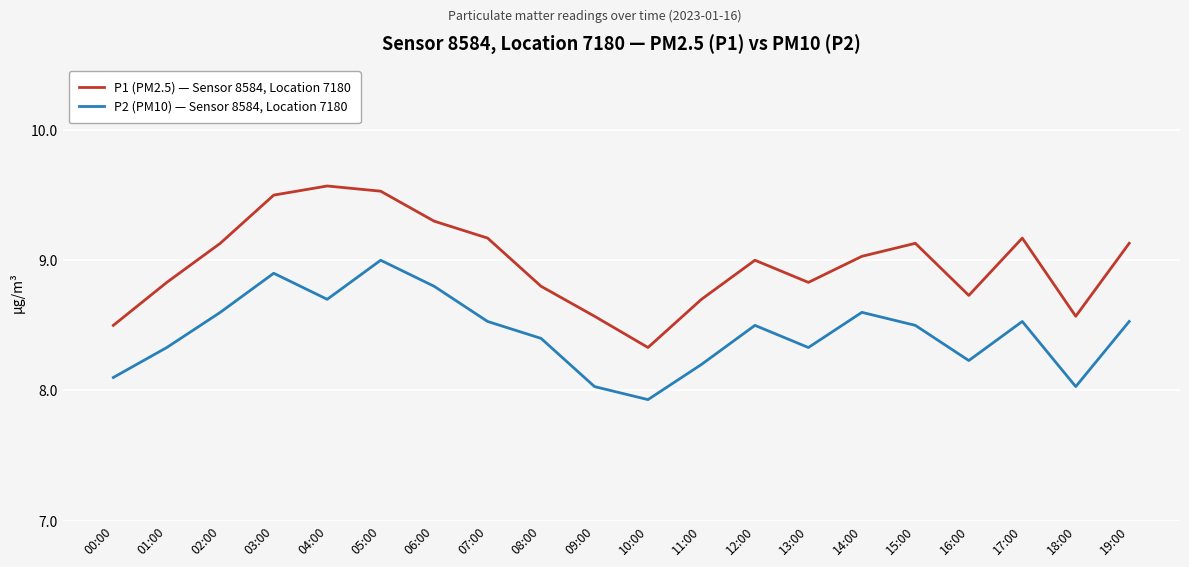

Which series changed the most between 03:00 and 18:00?

P1 (PM2.5) — Sensor 8584, Location 7180